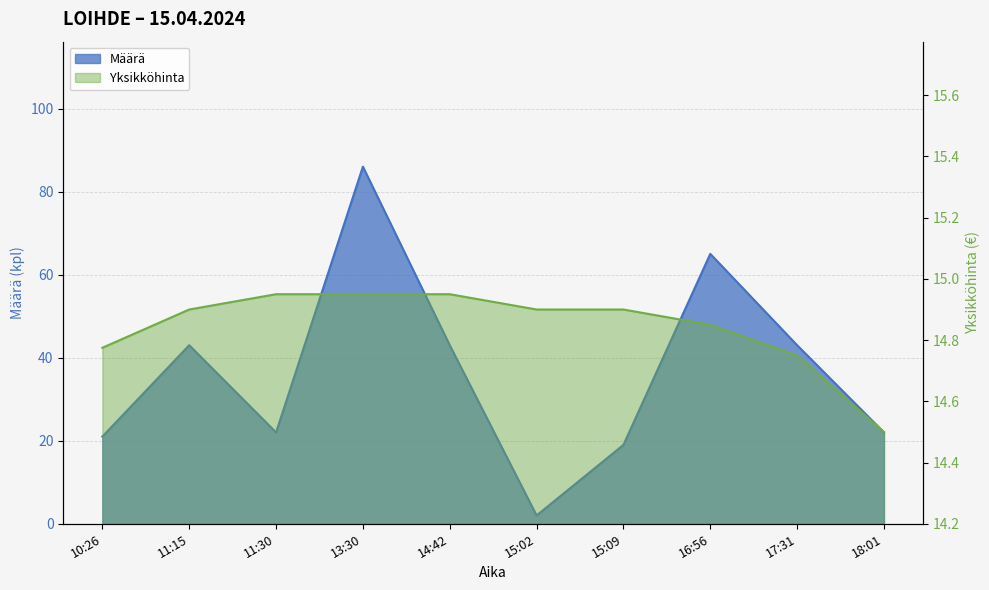

Between 18:01 and 11:15, which is larger?

11:15